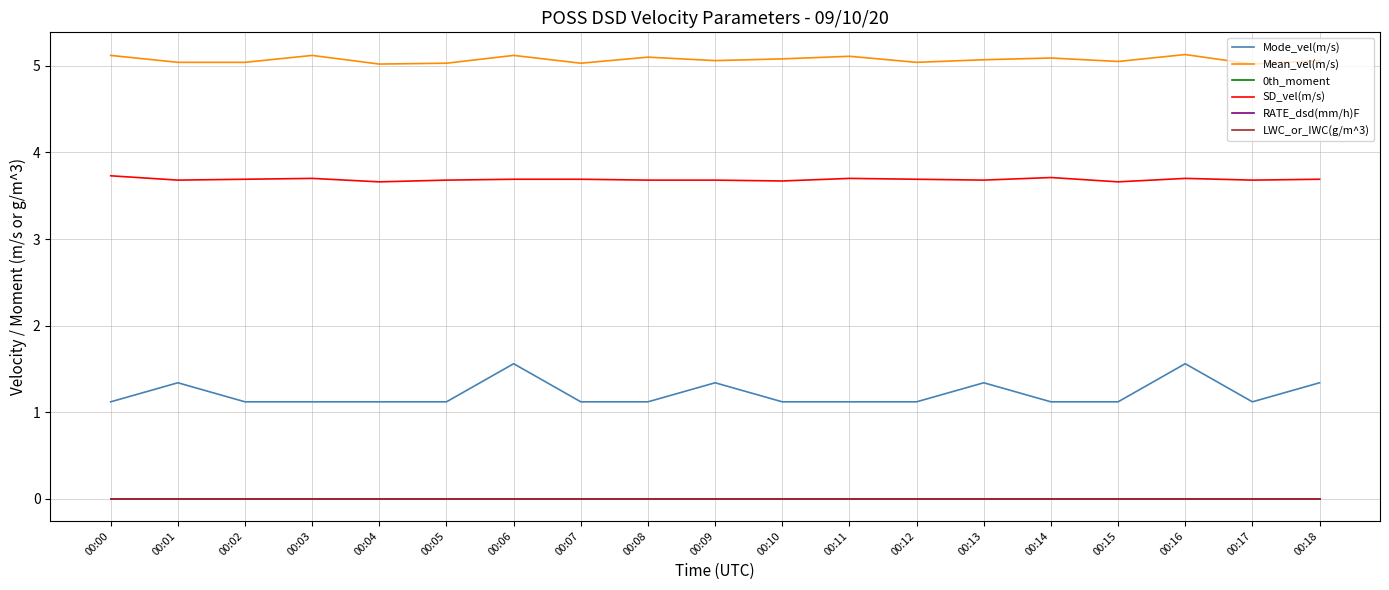

Which has a higher value, 00:06 or 00:14?

00:06